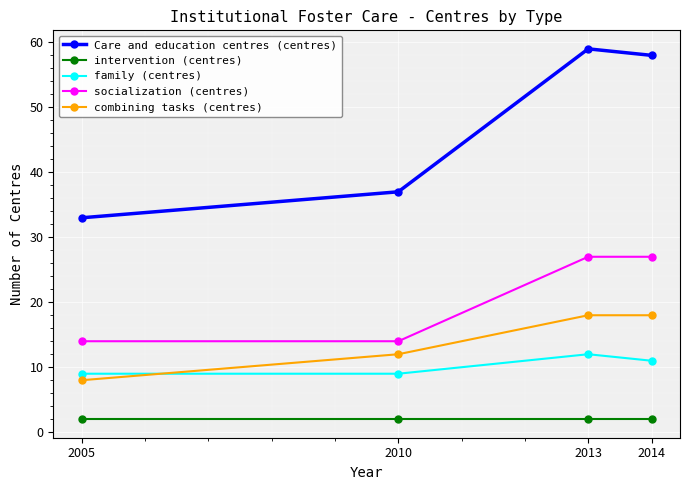

Reading left to right, list all the values displayed in this chart.

Care and education centres (centres): 33	37	59	58
intervention (centres): 2	2	2	2
family (centres): 9	9	12	11
socialization (centres): 14	14	27	27
combining tasks (centres): 8	12	18	18